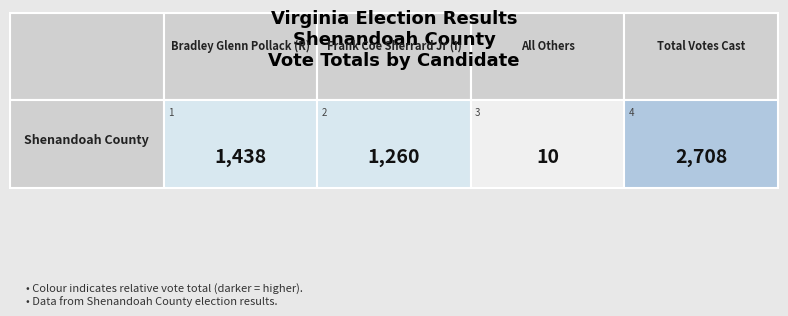

What is the average value?

1354